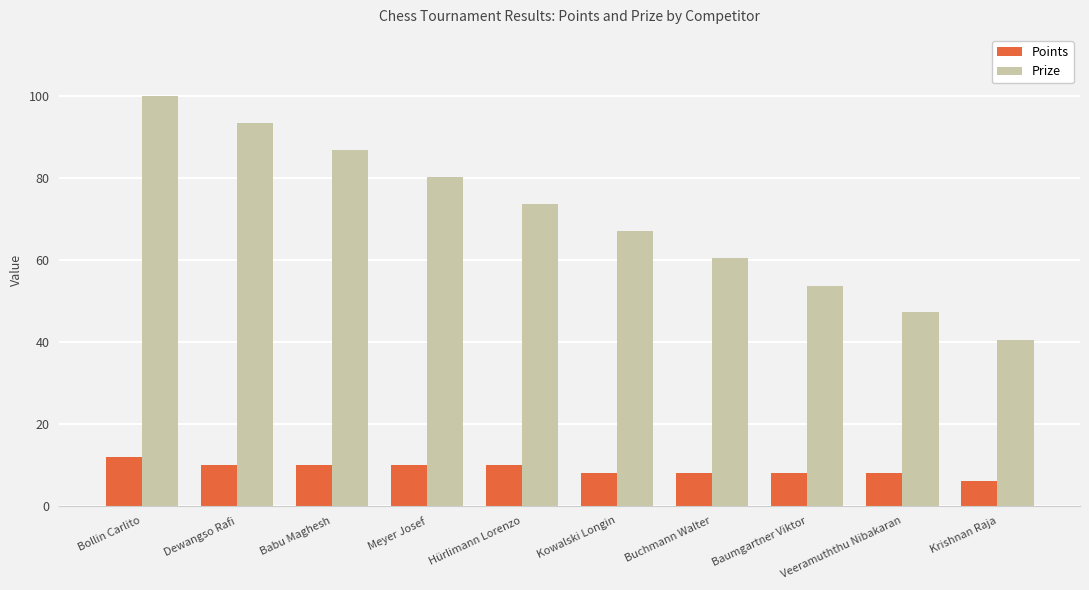

Which series has the largest total across all categories?

Prize